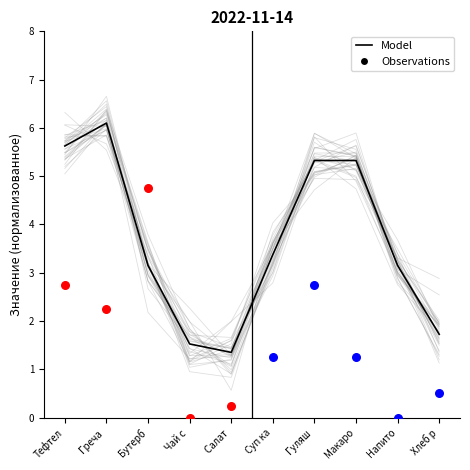

Which has a higher value, Чай с or Хлеб р?

Хлеб р